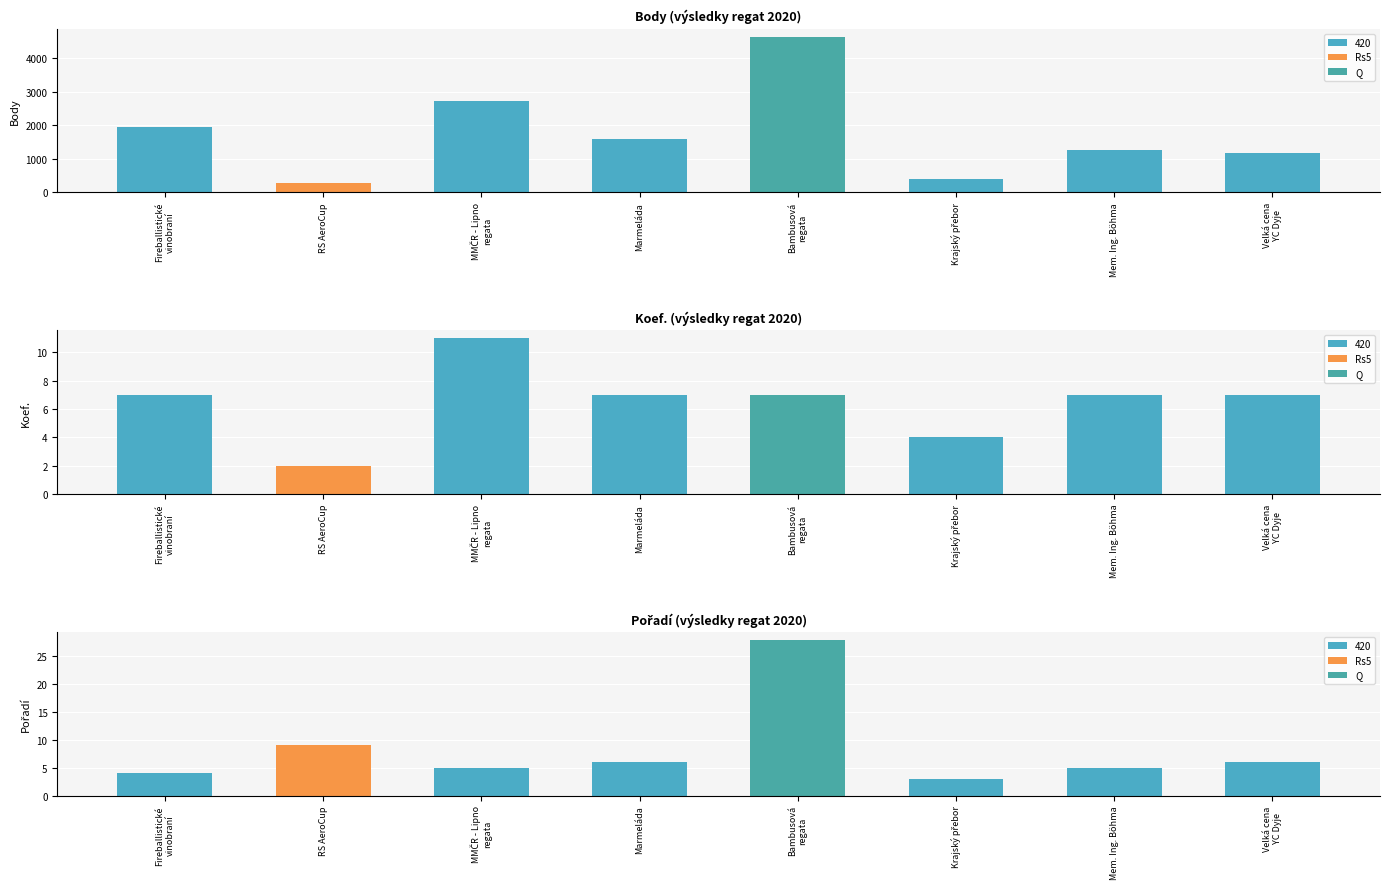

Reading left to right, list all the values displayed in this chart.

Body: 1940	294	2718	1582	4637	404	1261	1176
Koef.: 7	2	11	7	7	4	7	7
Pořadí: 4	9	5	6	28	3	5	6